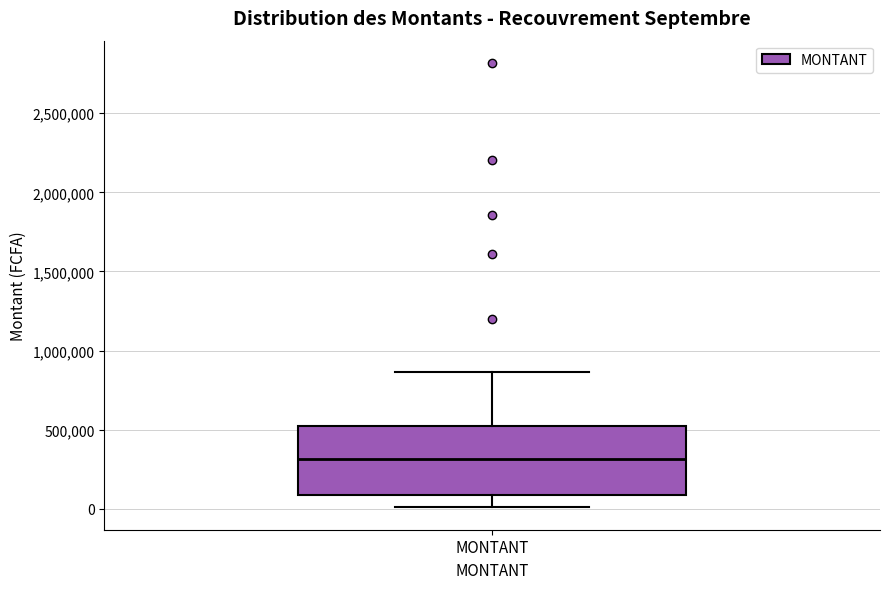

Read this box plot against the y-axis: the position of the median line, the range covered by the box, and the ends of both whiskers. The values are not printed on the chart, so give them approximately, as read against the axis.

median 300000, box 100000 to 500000, whiskers 0 to 850000